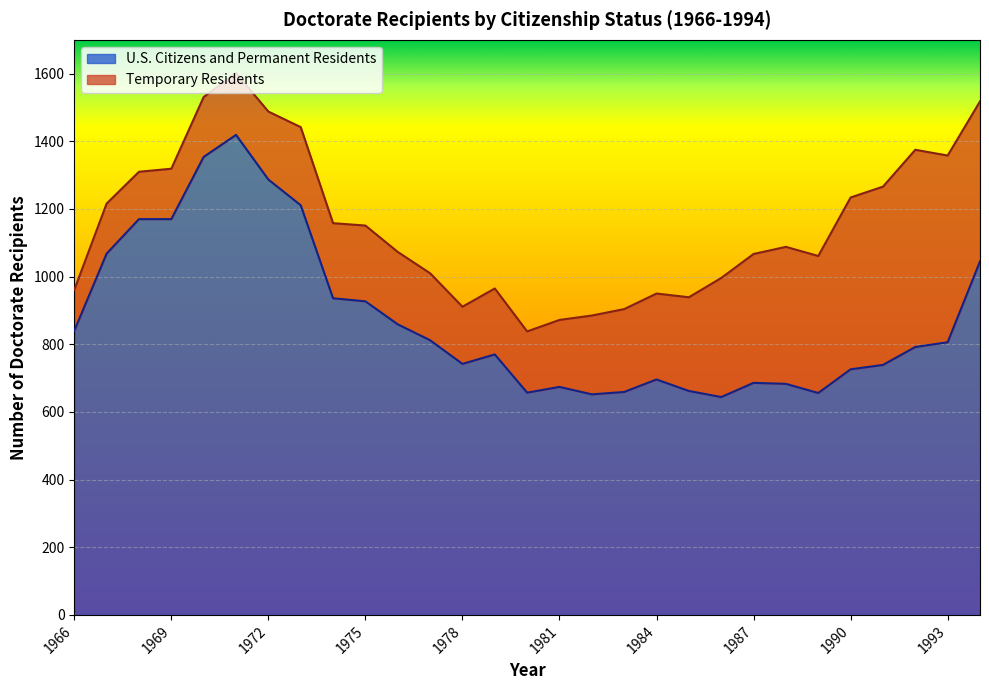

Is it true that the value at 1981 is 674?

True